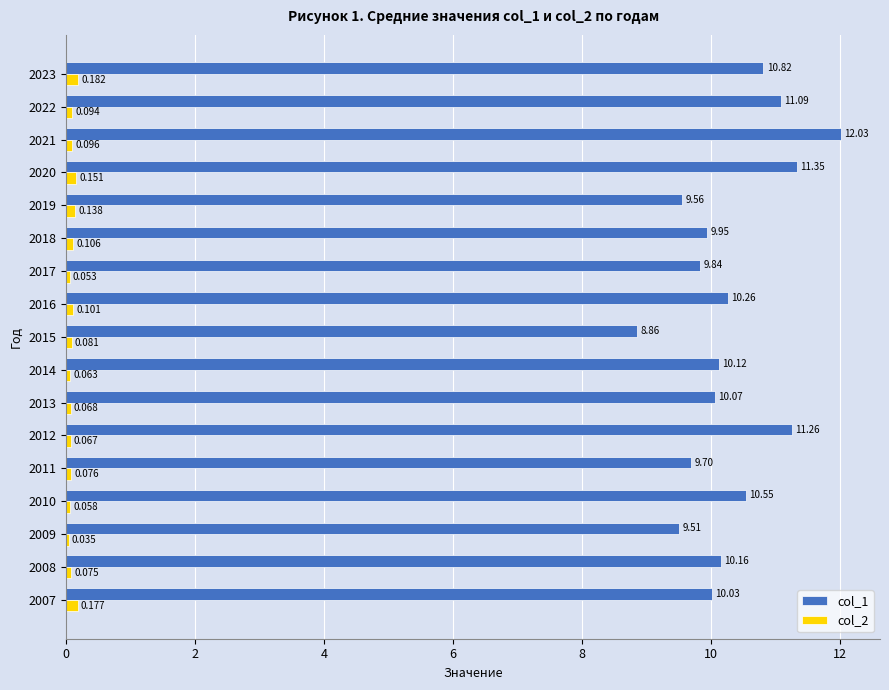

Reading left to right, extract all data points from this chart.

col_1: 10.0	10.2	9.5	10.6	9.7	11.3	10.1	10.1	8.9	10.3	9.8	9.9	9.6	11.3	12.0	11.1	10.8
col_2: 0.2	0.1	0.0	0.1	0.1	0.1	0.1	0.1	0.1	0.1	0.1	0.1	0.1	0.2	0.1	0.1	0.2